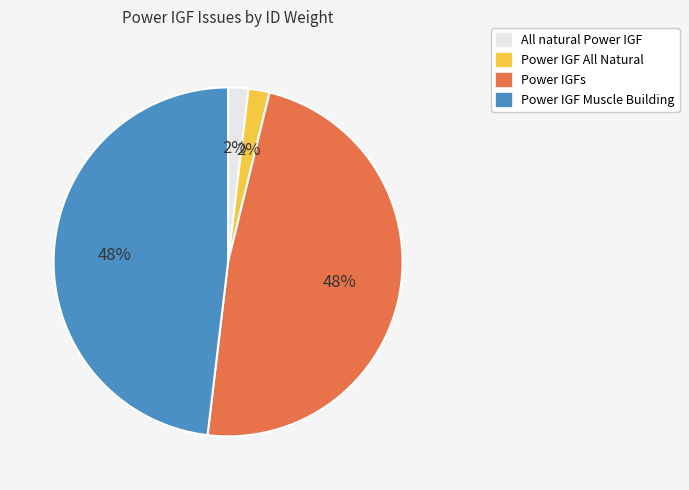

To the nearest percent, what is the difference between the largest and smallest slice percentages?

46%